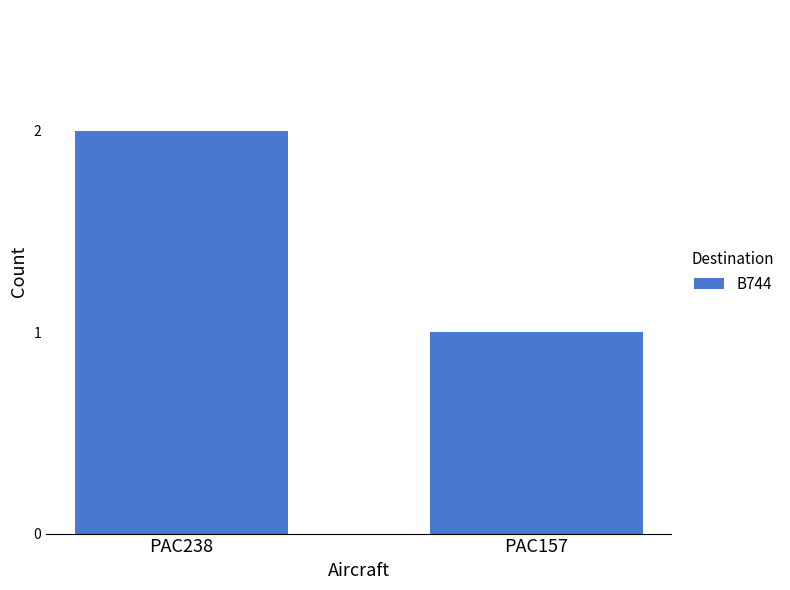

What is the average value?

2